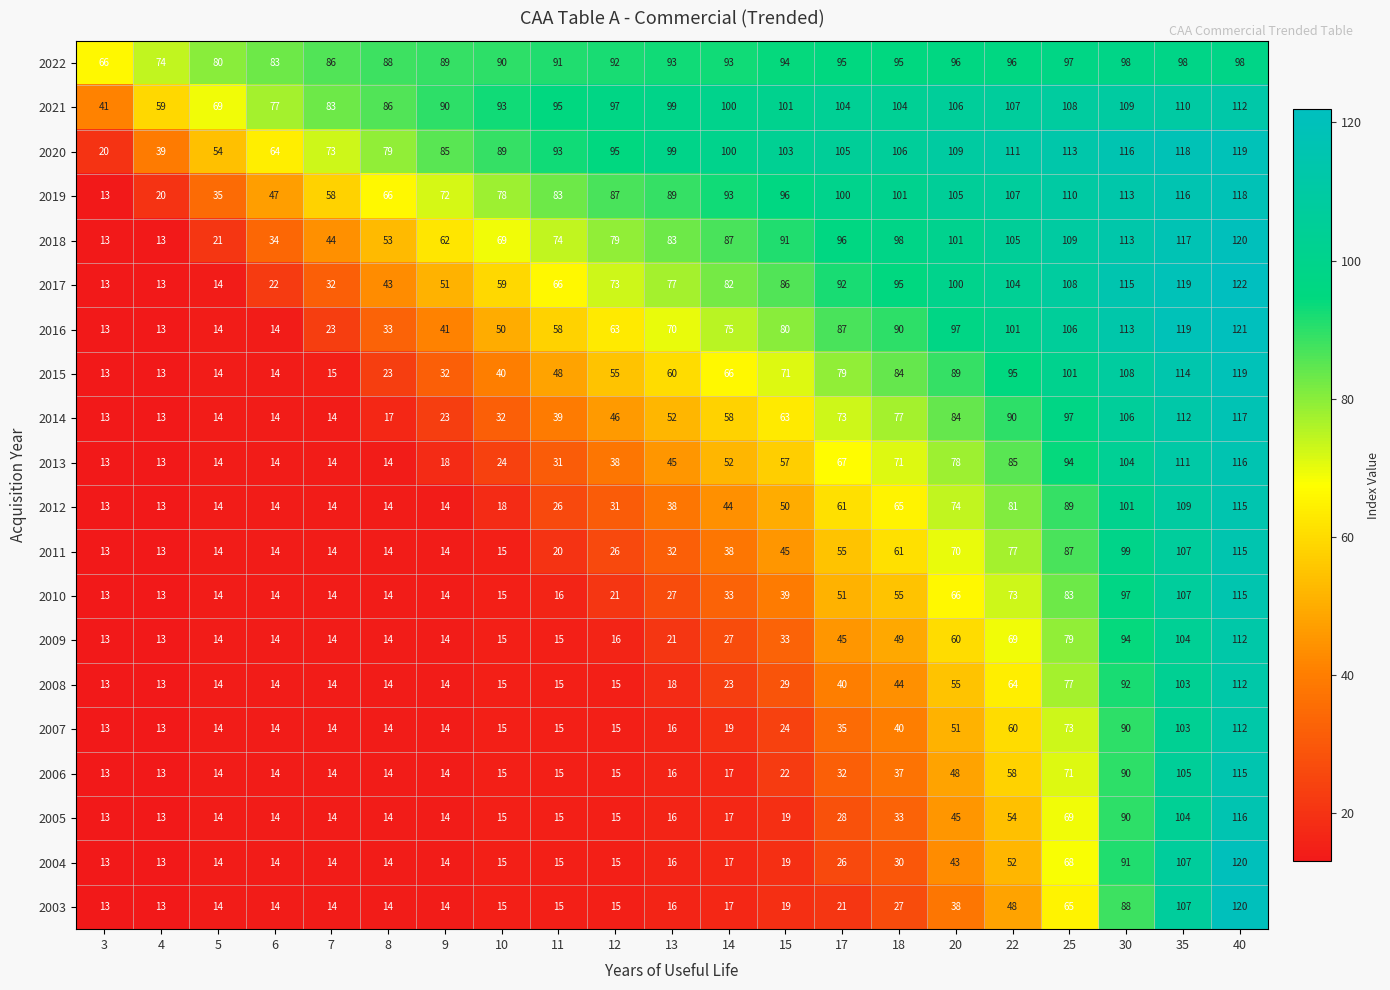

What is the total value across all series at 18?

1362